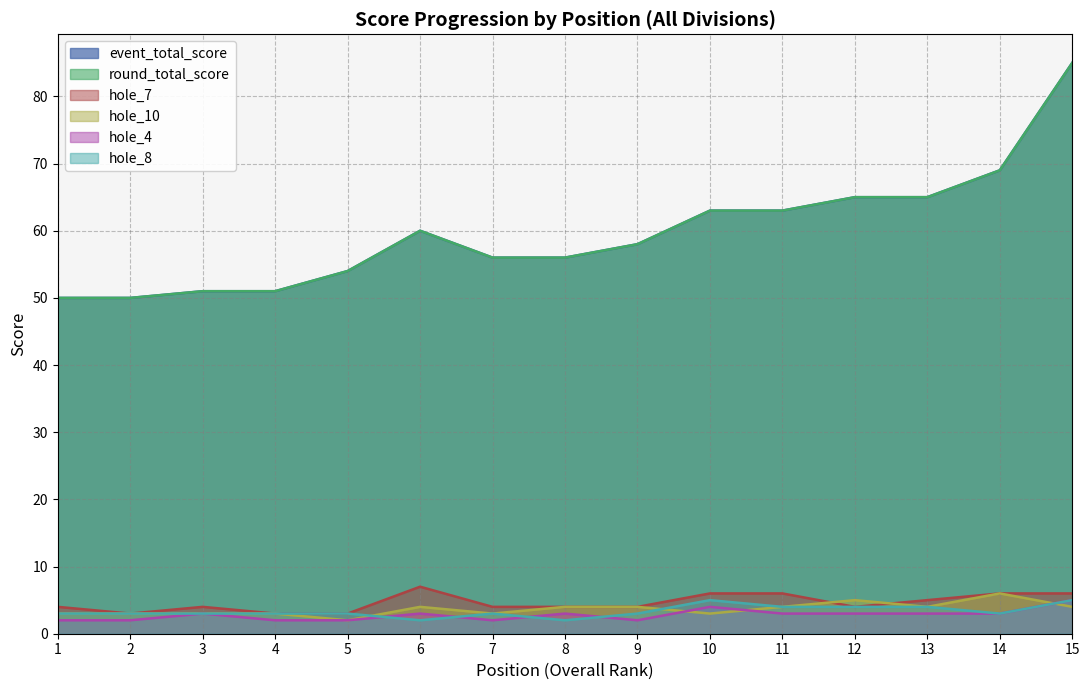

What is the greatest value displayed?

85